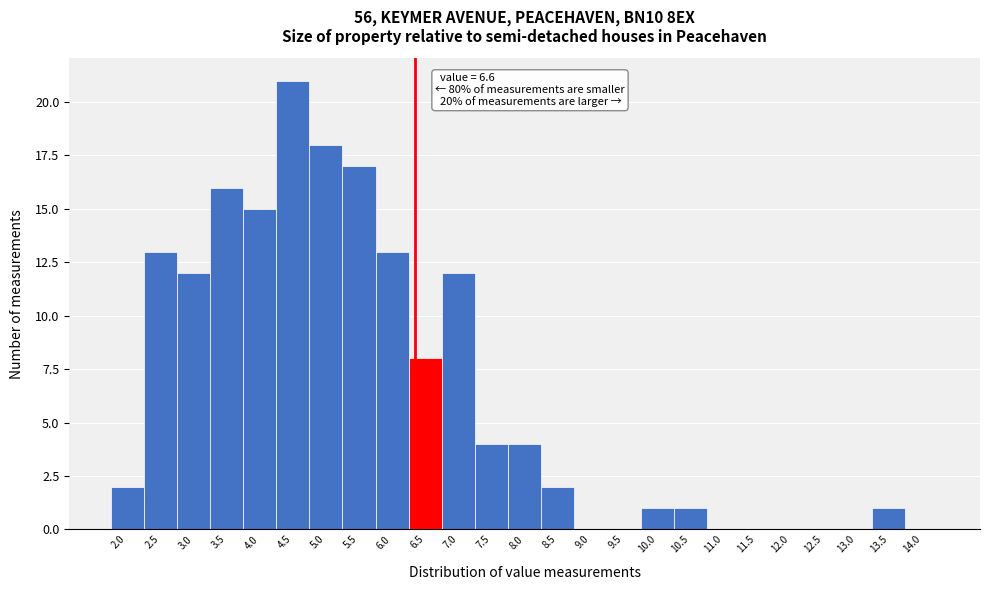

Reading left to right, transcribe all the data shown in this chart.

2.0=2	2.5=13	3.0=12	3.5=16	4.0=15	4.5=21	5.0=18	5.5=17	6.0=13	6.5=8	7.0=12	7.5=4	8.0=4	8.5=2	9.0=0	9.5=0	10.0=1	10.5=1	11.0=0	11.5=0	12.0=0	12.5=0	13.0=0	13.5=1	14.0=0